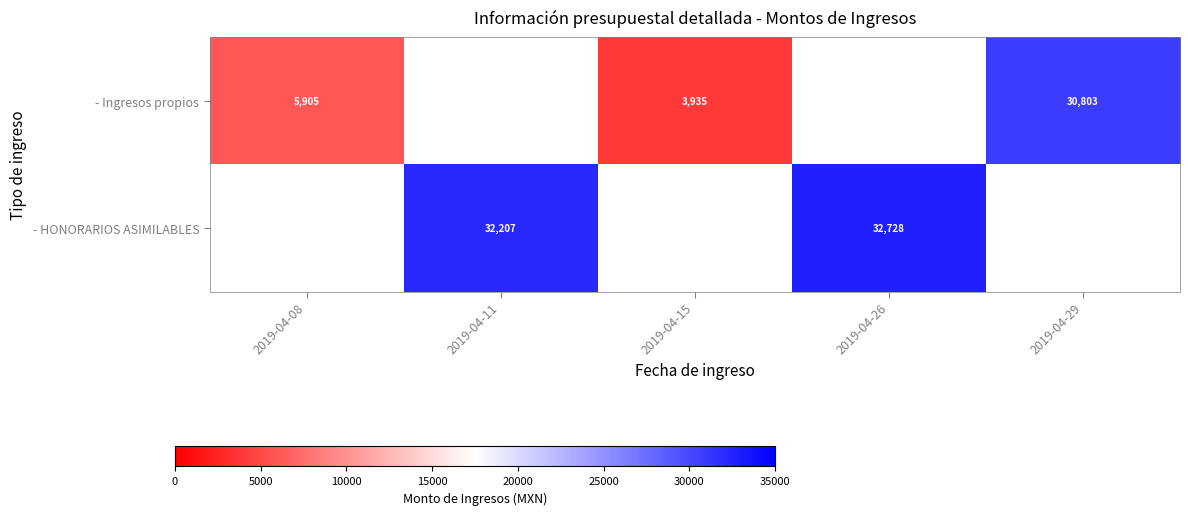

What is the sum of the - Ingresos propios values at 2019-04-29 and 2019-04-15?

34738